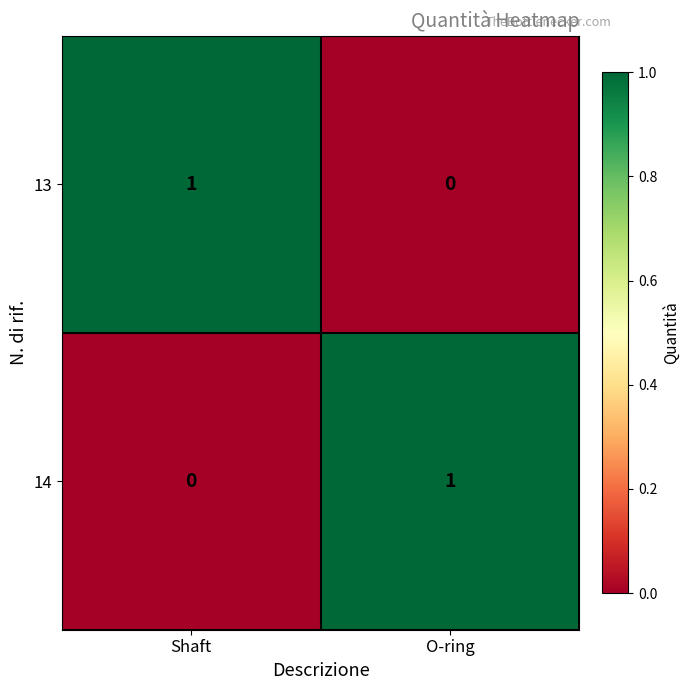

At O-ring, list the series in order from smallest to largest.

13, 14